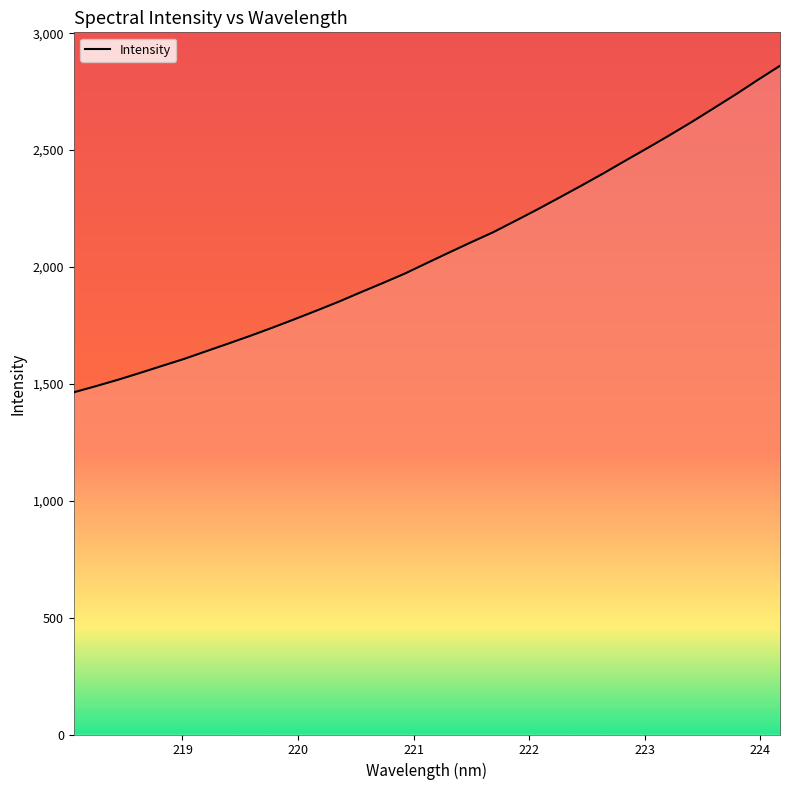

What is the average value?

2068.3